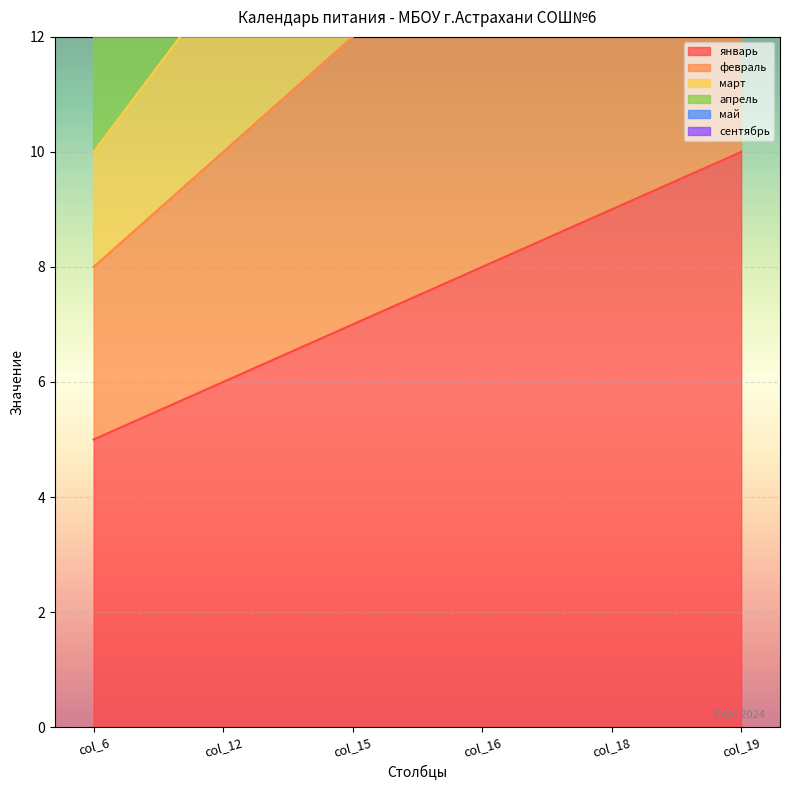

What is the difference between the февраль values at col_6 and col_16?

6